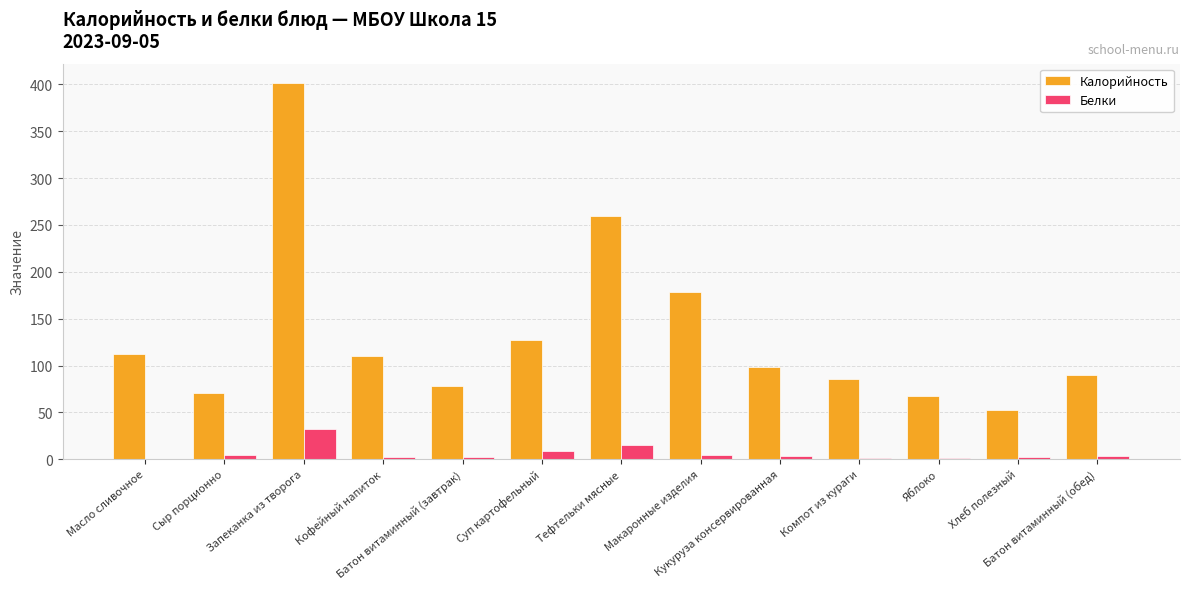

At which category does the chart reach its peak across all series?

Запеканка из творога